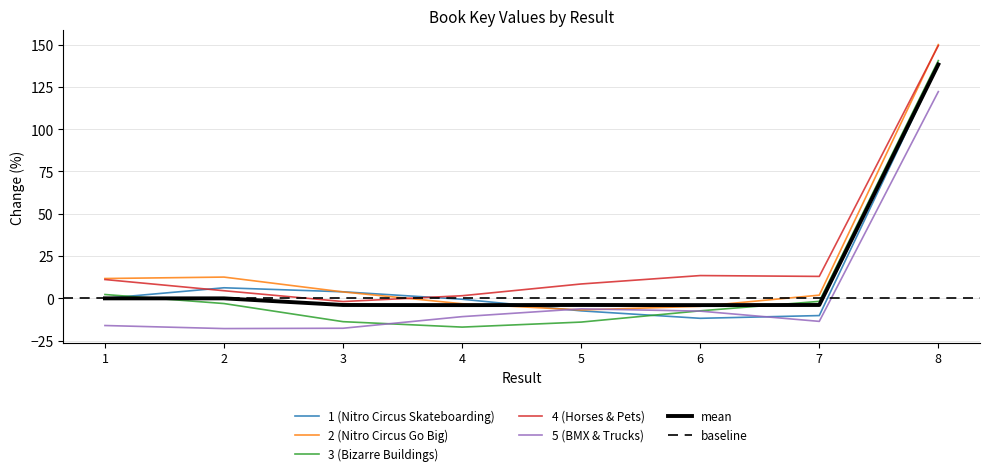

What value does the data have at 8?

138.3